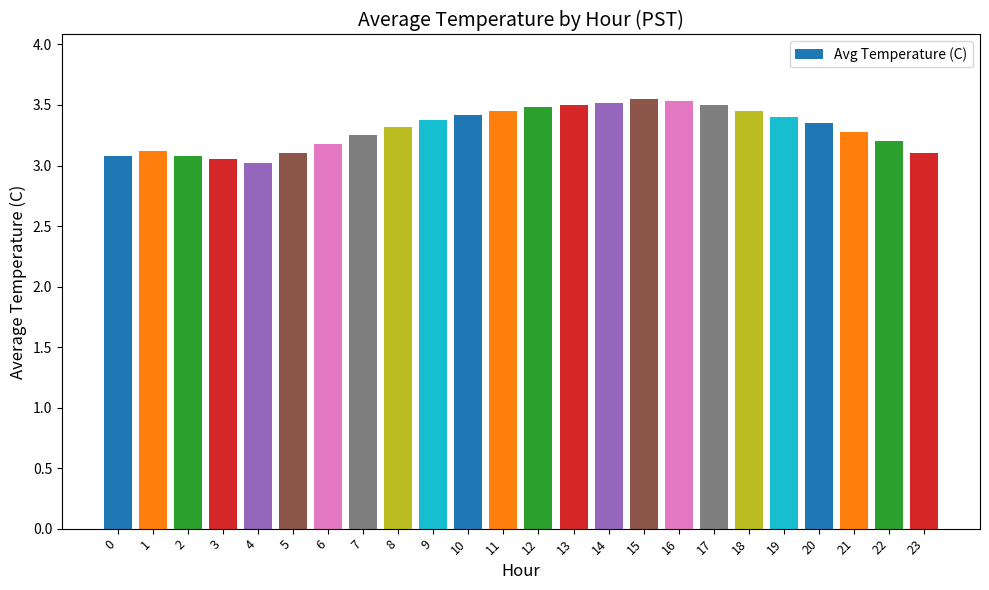

What is the sum of the values at 10 and 4?

6.4